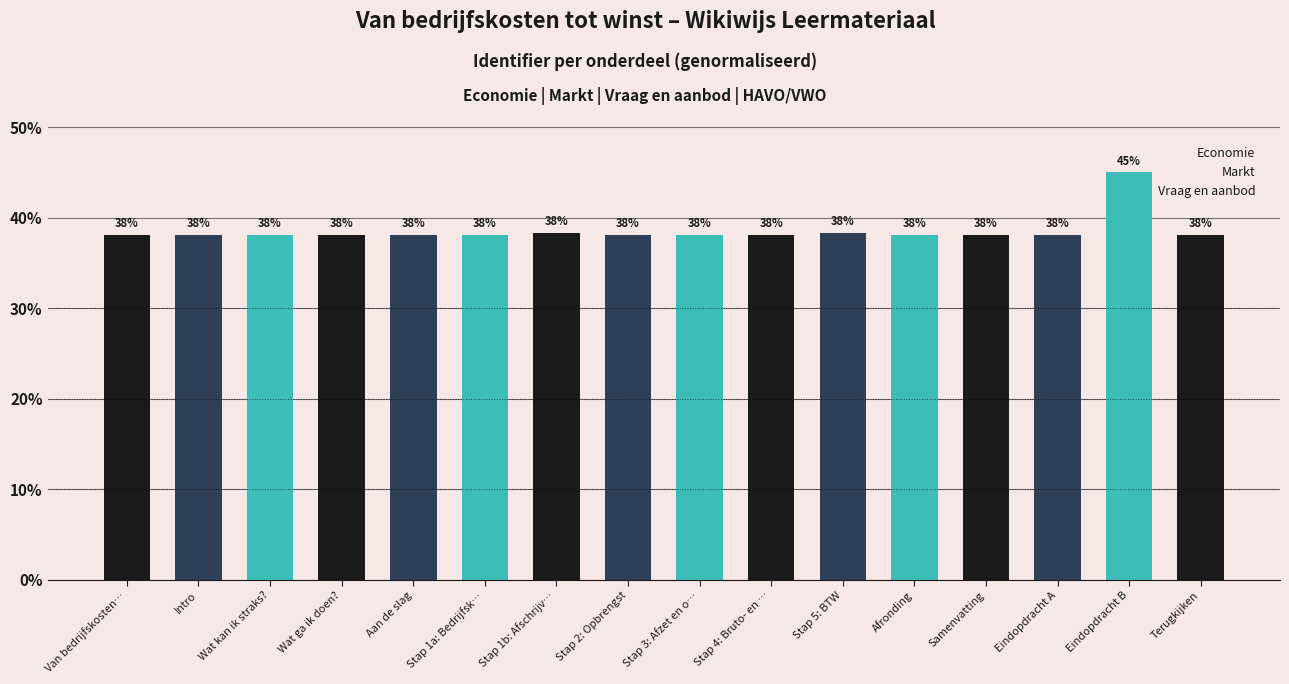

Approximately how many times larger is the value at Afronding compared to Terugkijken?

1.0